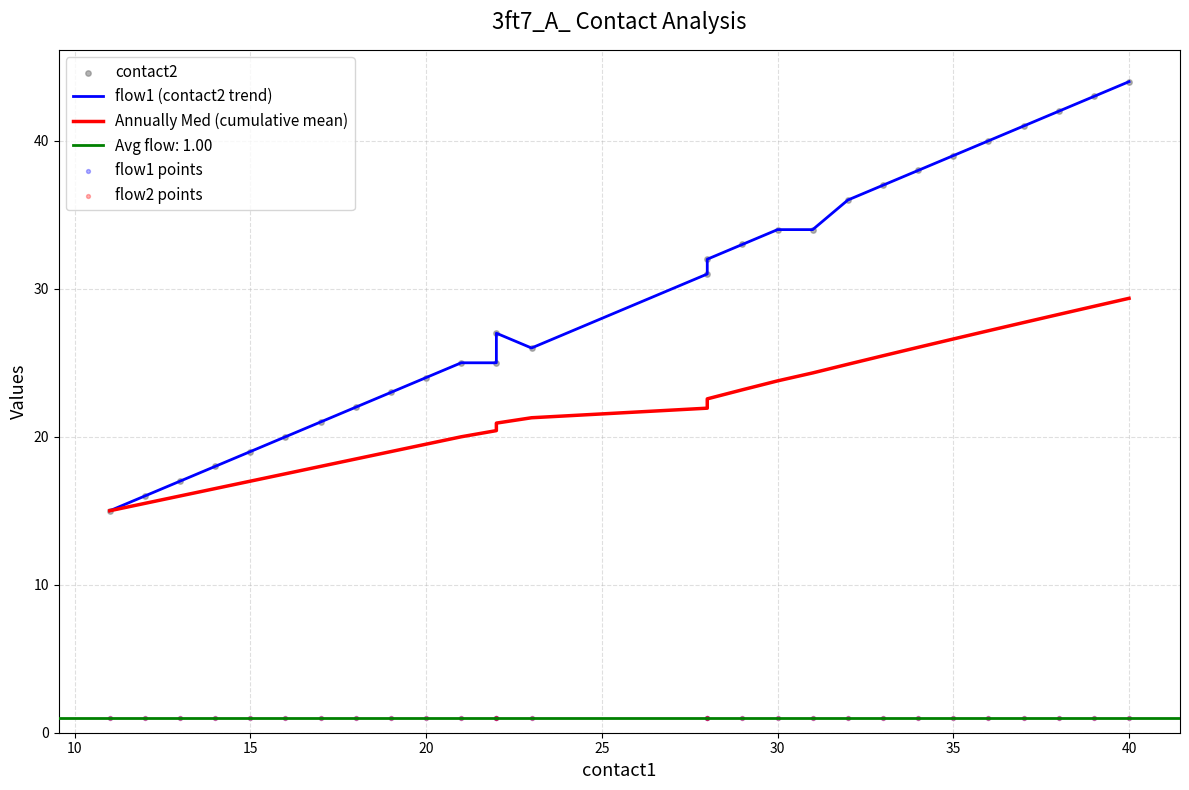

At how many categories does at least one series exceed 37?

7